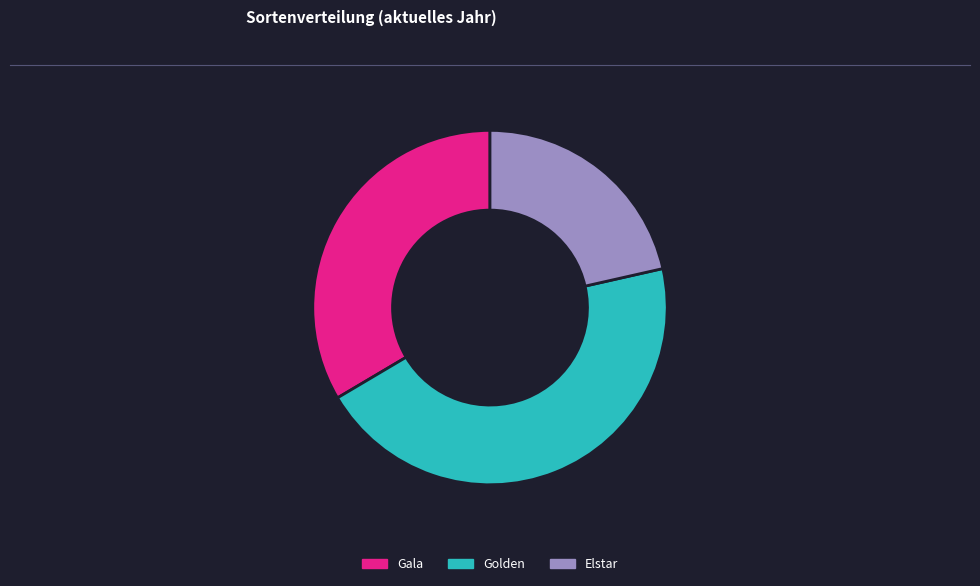

The Golden slice represents 51% of the pie. True or false?

False